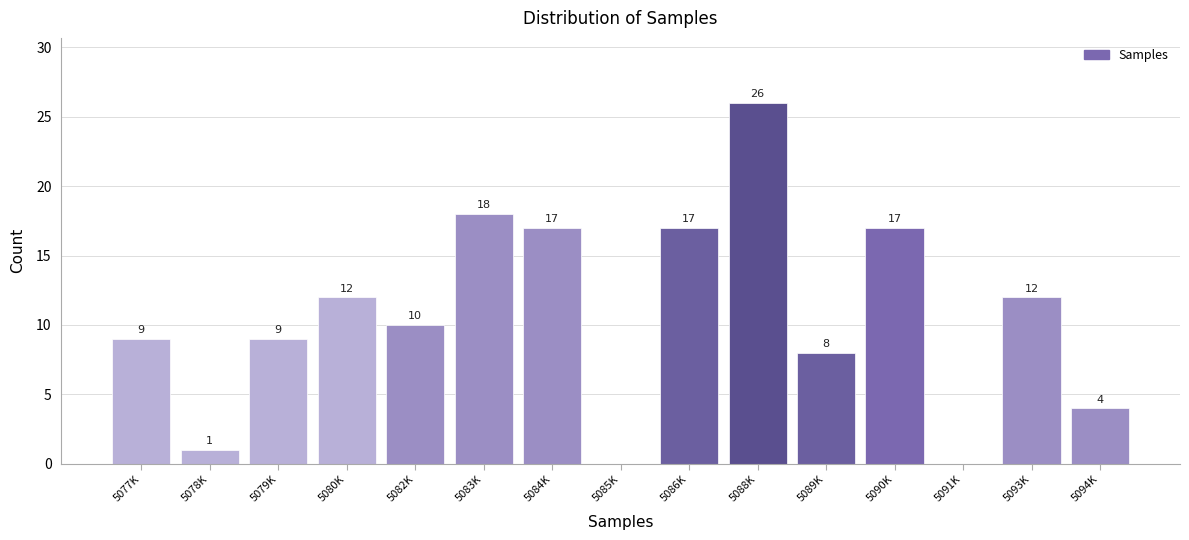

Reading right to left, transcribe all the data shown in this chart.

5094K=4	5093K=12	5091K=0	5090K=17	5089K=8	5088K=26	5086K=17	5085K=0	5084K=17	5083K=18	5082K=10	5080K=12	5079K=9	5078K=1	5077K=9